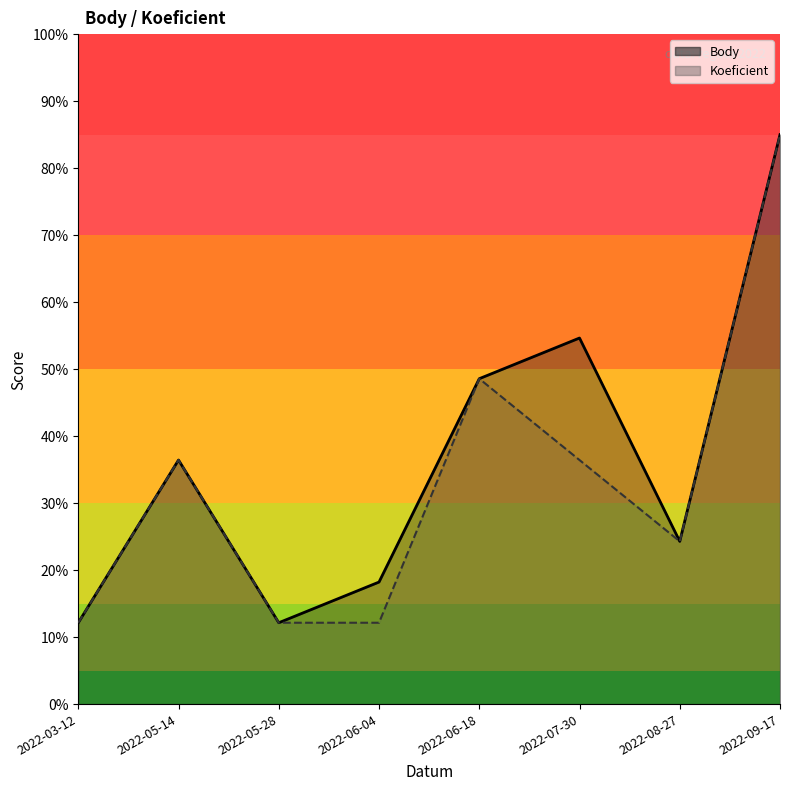

What is the lowest value of the Koeficient series?

12.1